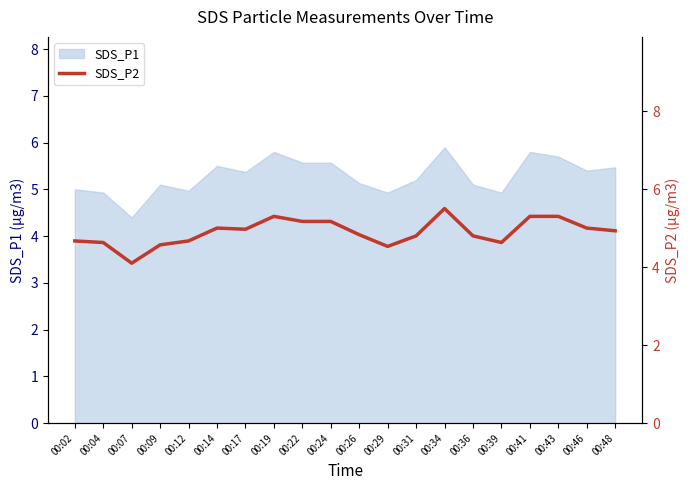

At which category does the chart reach its peak across all series?

00:34